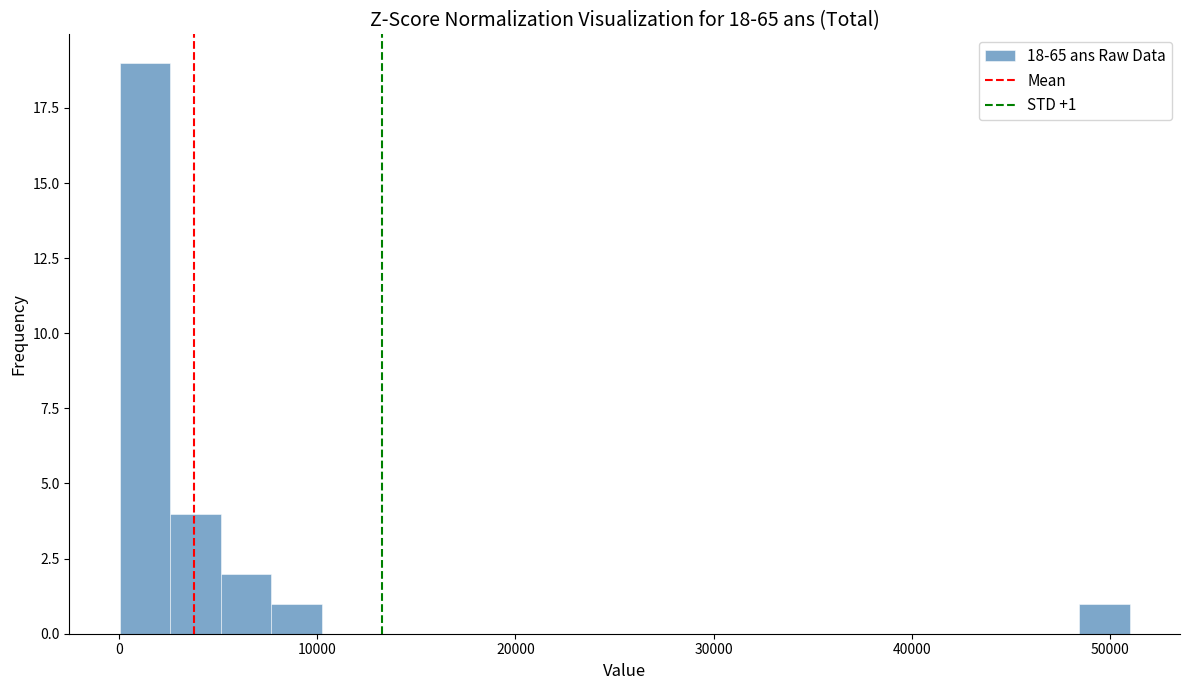

Read against the x-axis, roughly where is the centre of the tallest bar?

1000